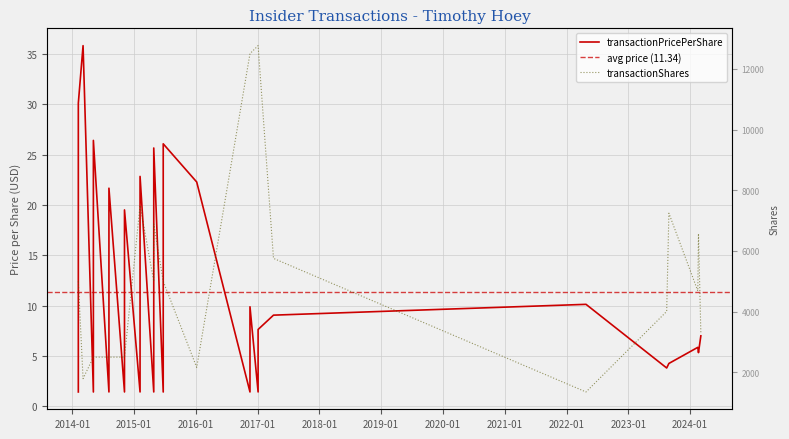

What is the value of the transactionShares point at the 11th from the left?

7500.0